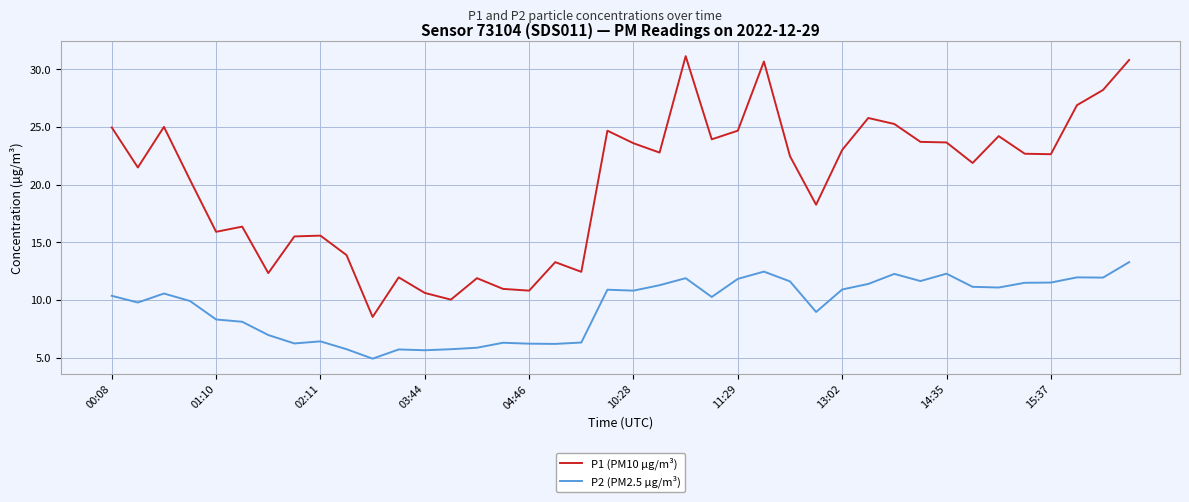

What is the highest value of the P2 (PM2.5 µg/m³) series?

13.3